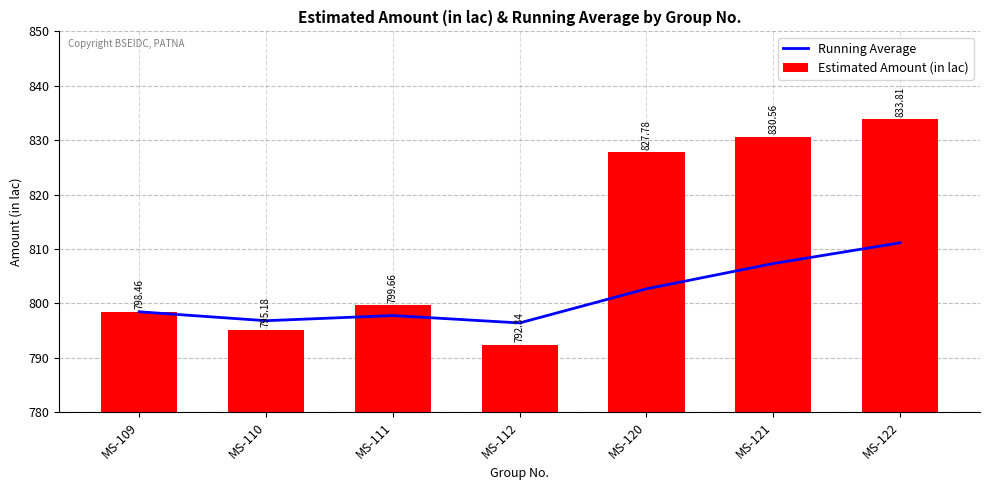

What is the highest value of the Running Average series?

811.1